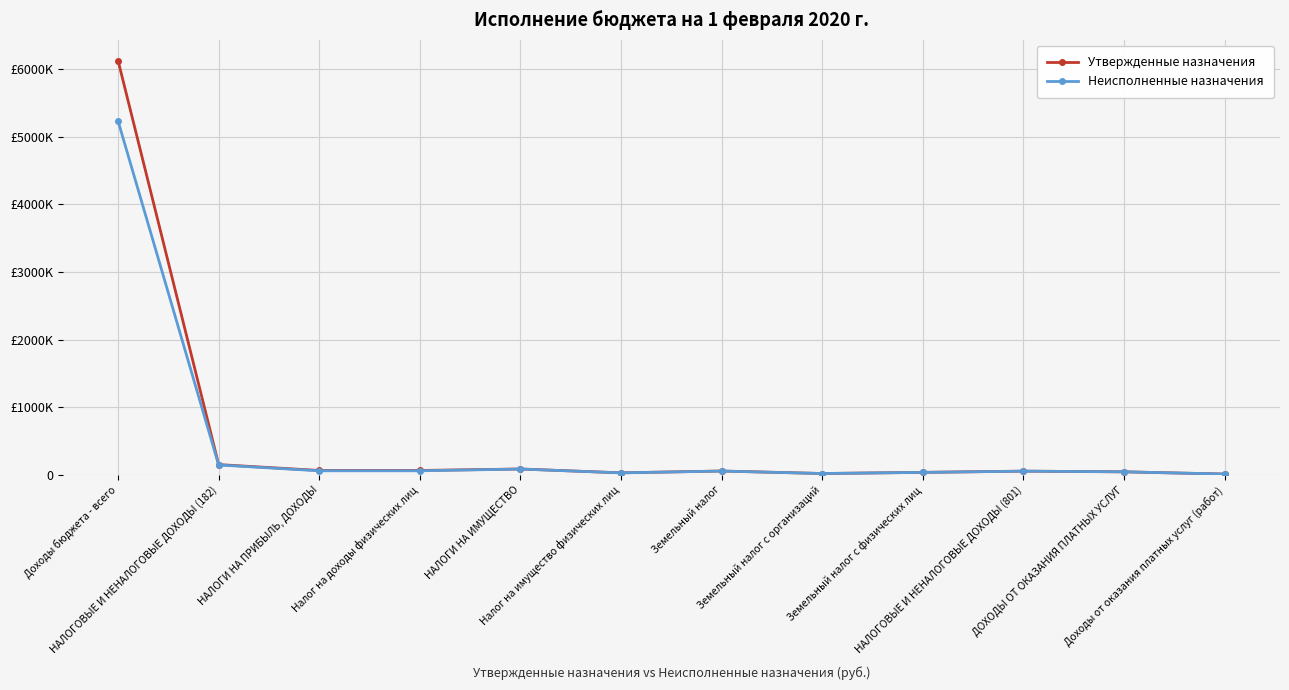

True or false: Утвержденные назначения and Неисполненные назначения cross at least once.

False